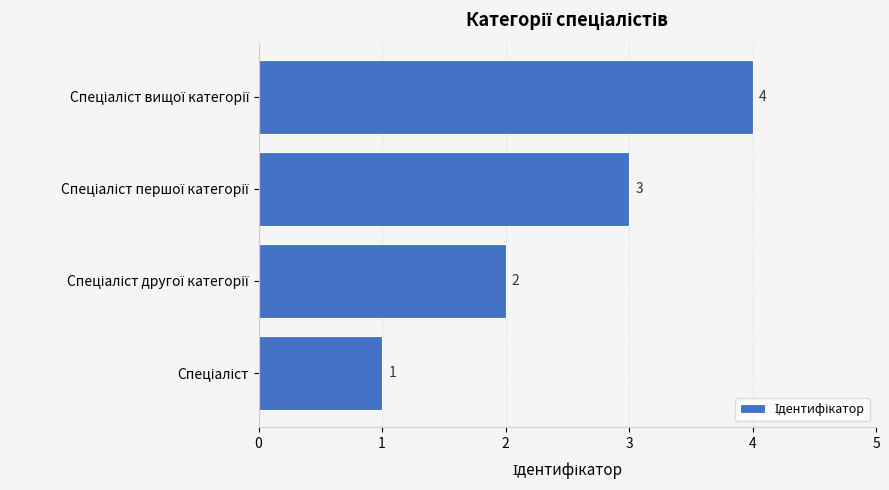

Count the values in the range 2 to 4.

3